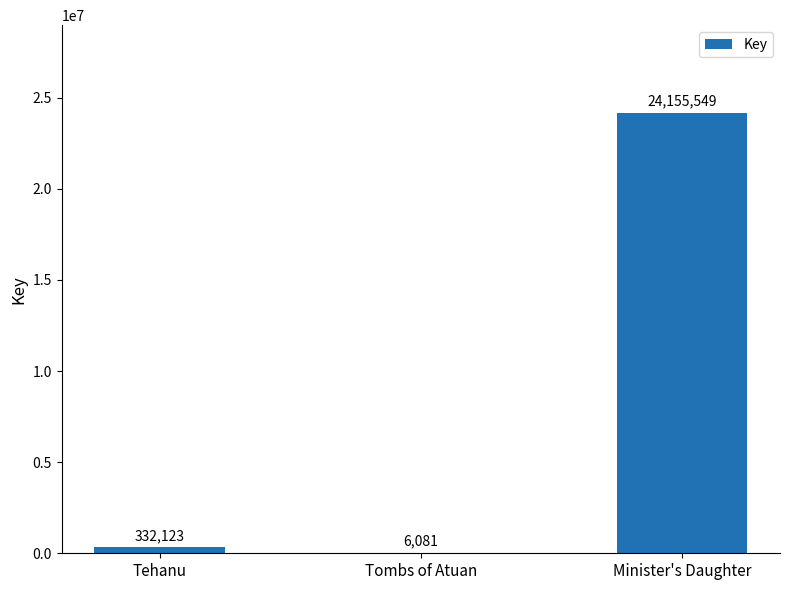

The value at Minister's Daughter is 41642849. True or false?

False